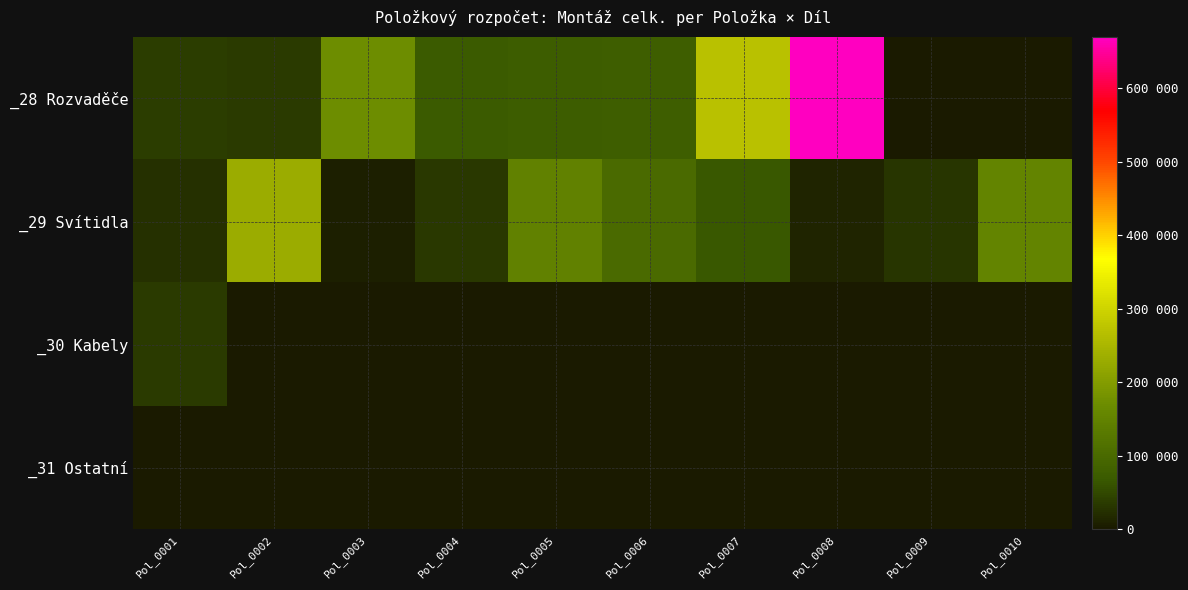

Which series has the widest spread of values?

_28 Rozvaděče